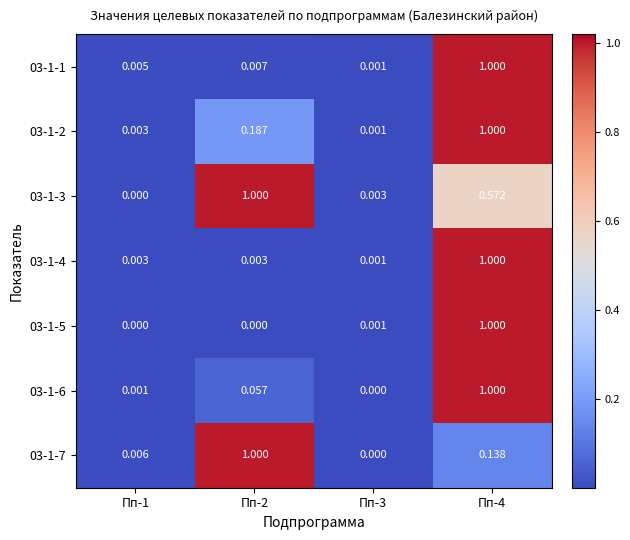

Is the value of 03-1-1 at Пп-3 greater than the value of 03-1-3 at Пп-1?

Yes